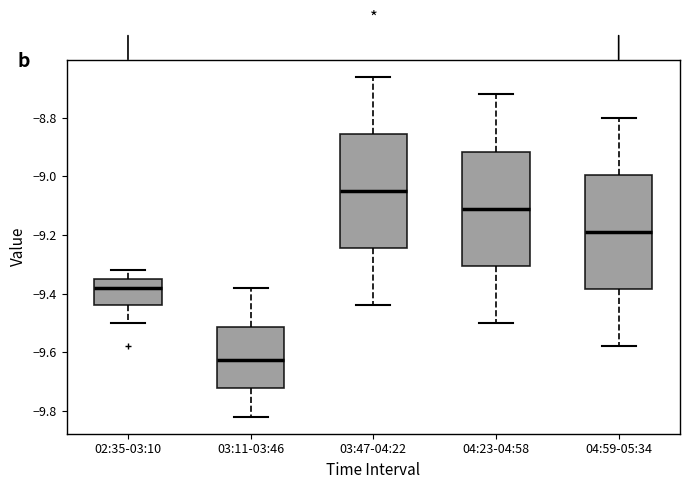

Which box has the highest median line?

03:47-04:22